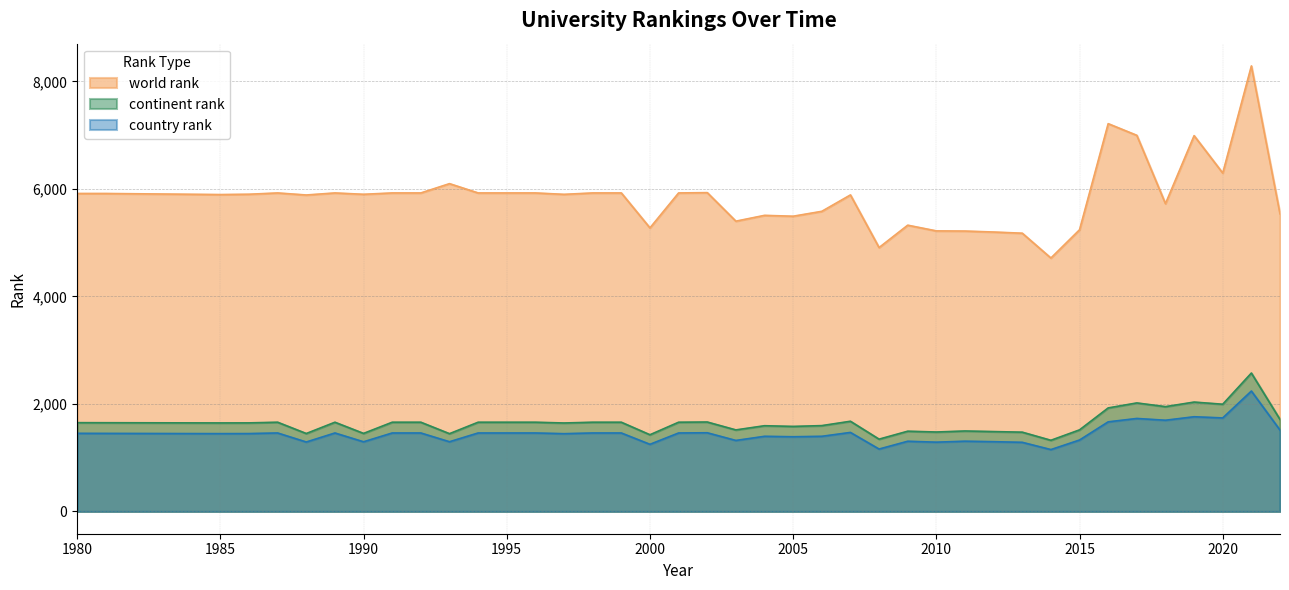

What is the difference between the highest and lowest values at 2016?

5548